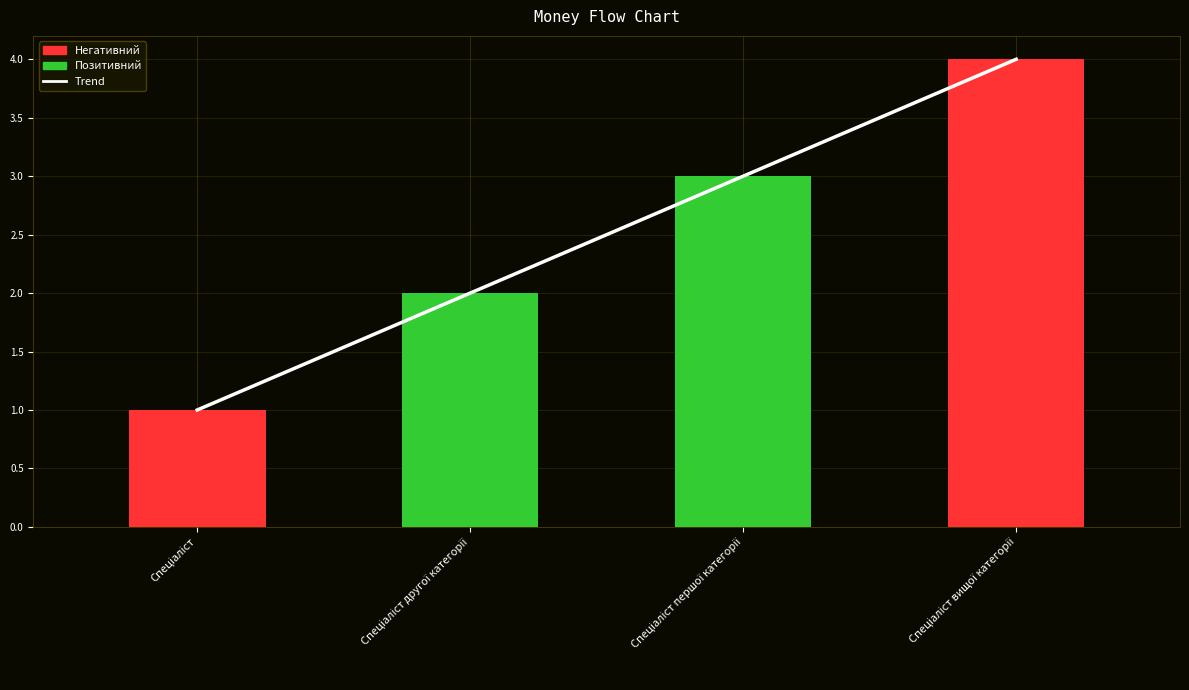

Reading right to left, extract all data points from this chart.

Trend: 4	3	2	1
Ідентифікатор: 4	3	2	1